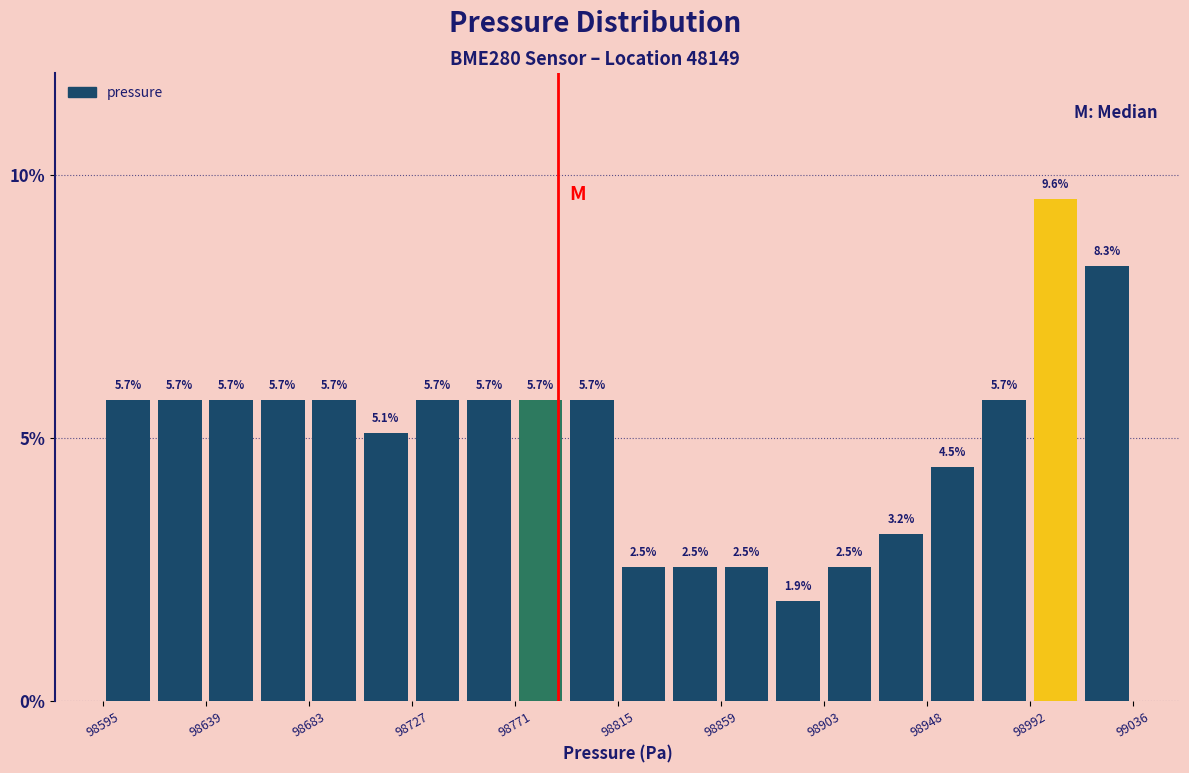

Reading left to right, transcribe this chart: for each bar, give the range it covers on the x-axis and its height. The bar edges are not printed on the chart, so give them approximately, as read against the axis.

98595 to 98615: 5.7
98615 to 98640: 5.7
98640 to 98660: 5.7
98660 to 98685: 5.7
98685 to 98705: 5.7
98705 to 98725: 5.1
98725 to 98750: 5.7
98750 to 98770: 5.7
98770 to 98795: 5.7
98795 to 98815: 5.7
98815 to 98840: 2.5
98840 to 98860: 2.5
98860 to 98880: 2.5
98880 to 98905: 1.9
98905 to 98925: 2.5
98925 to 98950: 3.2
98950 to 98970: 4.5
98970 to 98990: 5.7
98990 to 99015: 9.6
99015 to 99035: 8.3